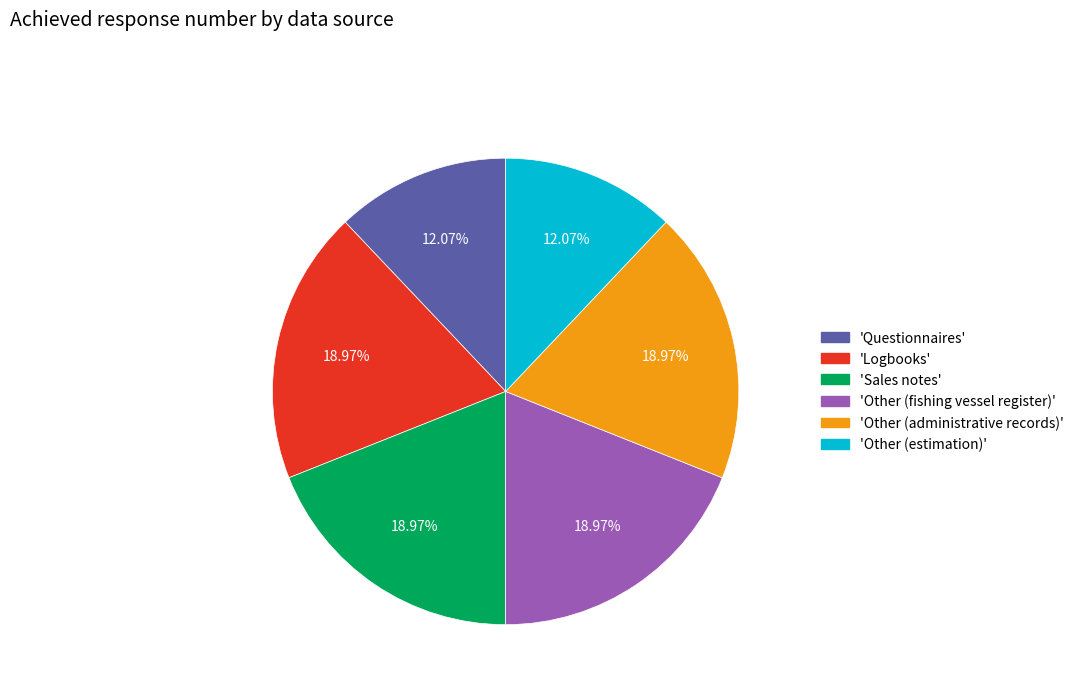

Does any single category account for the majority?

No